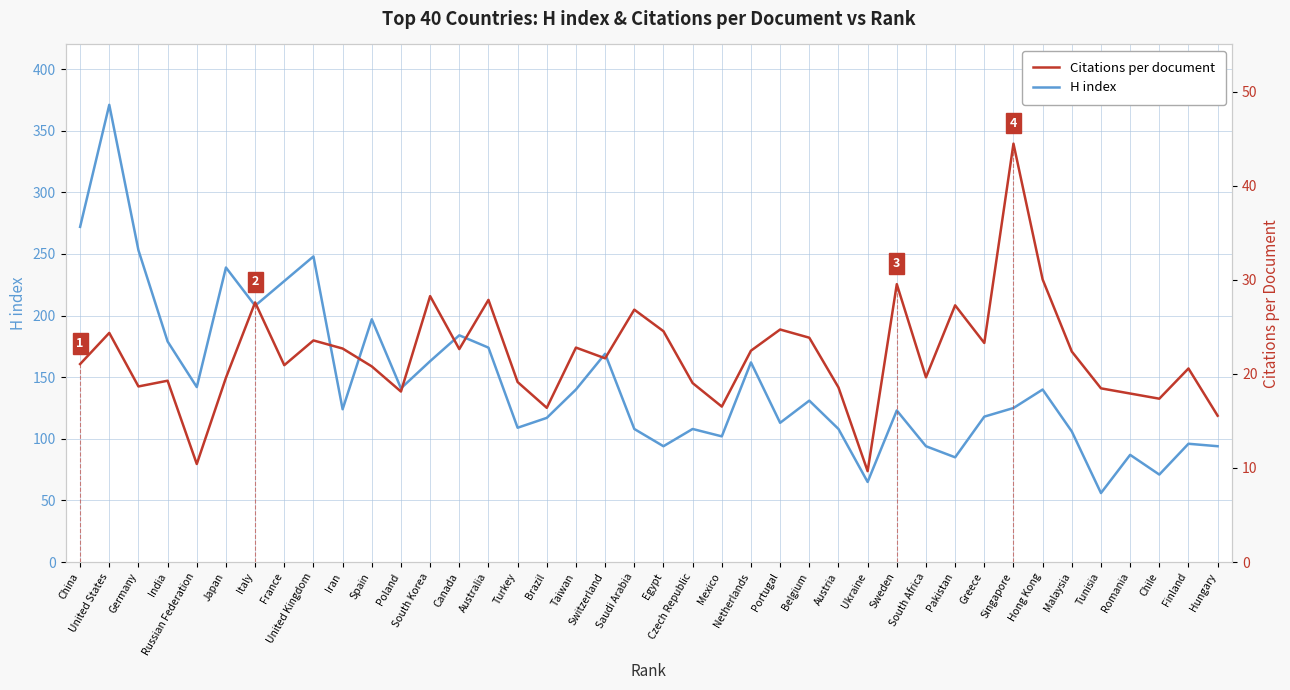

Reading left to right, extract all data points from this chart.

H index: China=272.0	United States=371.0	Germany=253.0	India=179.0	Russian Federation=142.0	Japan=239.0	Italy=208.0	France=228.0	United Kingdom=248.0	Iran=124.0	Spain=197.0	Poland=141.0	South Korea=163.0	Canada=184.0	Australia=174.0	Turkey=109.0	Brazil=117.0	Taiwan=140.0	Switzerland=169.0	Saudi Arabia=108.0	Egypt=94.0	Czech Republic=108.0	Mexico=102.0	Netherlands=162.0	Portugal=113.0	Belgium=131.0	Austria=108.0	Ukraine=65.0	Sweden=123.0	South Africa=94.0	Pakistan=85.0	Greece=118.0	Singapore=125.0	Hong Kong=140.0	Malaysia=106.0	Tunisia=56.0	Romania=87.0	Chile=71.0	Finland=96.0	Hungary=94.0
Citations per document: China=21.0	United States=24.4	Germany=18.7	India=19.3	Russian Federation=10.4	Japan=19.6	Italy=27.6	France=20.9	United Kingdom=23.6	Iran=22.7	Spain=20.8	Poland=18.1	South Korea=28.3	Canada=22.6	Australia=27.9	Turkey=19.1	Brazil=16.4	Taiwan=22.8	Switzerland=21.6	Saudi Arabia=26.8	Egypt=24.5	Czech Republic=19.0	Mexico=16.5	Netherlands=22.5	Portugal=24.7	Belgium=23.8	Austria=18.6	Ukraine=9.7	Sweden=29.5	South Africa=19.6	Pakistan=27.3	Greece=23.3	Singapore=44.5	Hong Kong=30.0	Malaysia=22.4	Tunisia=18.5	Romania=17.9	Chile=17.4	Finland=20.6	Hungary=15.6